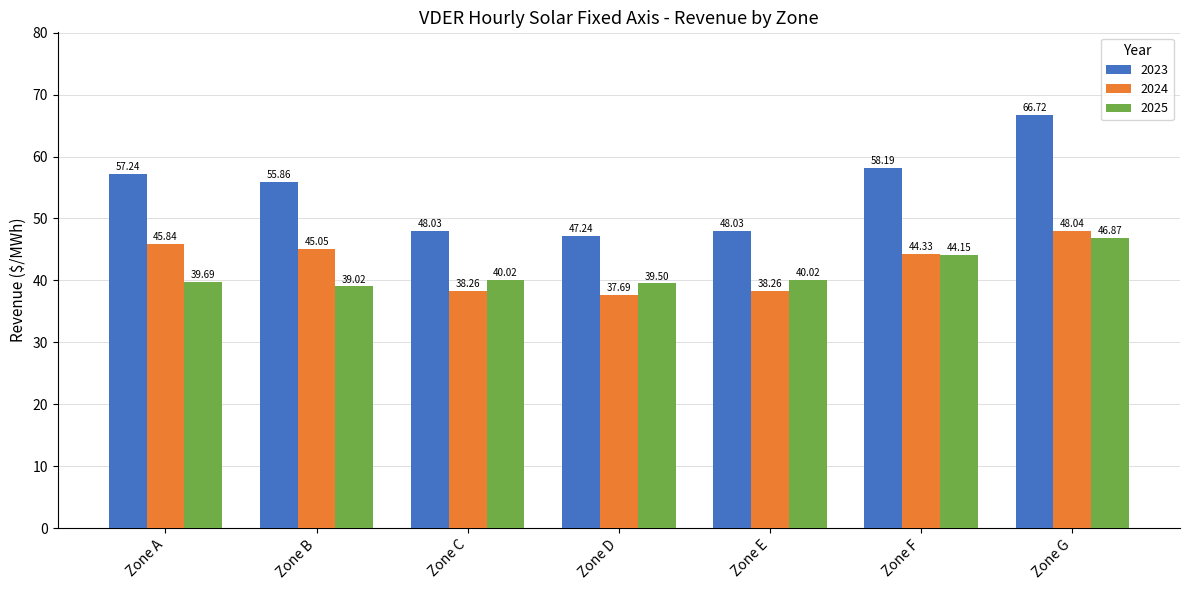

What is the greatest value displayed?

66.7